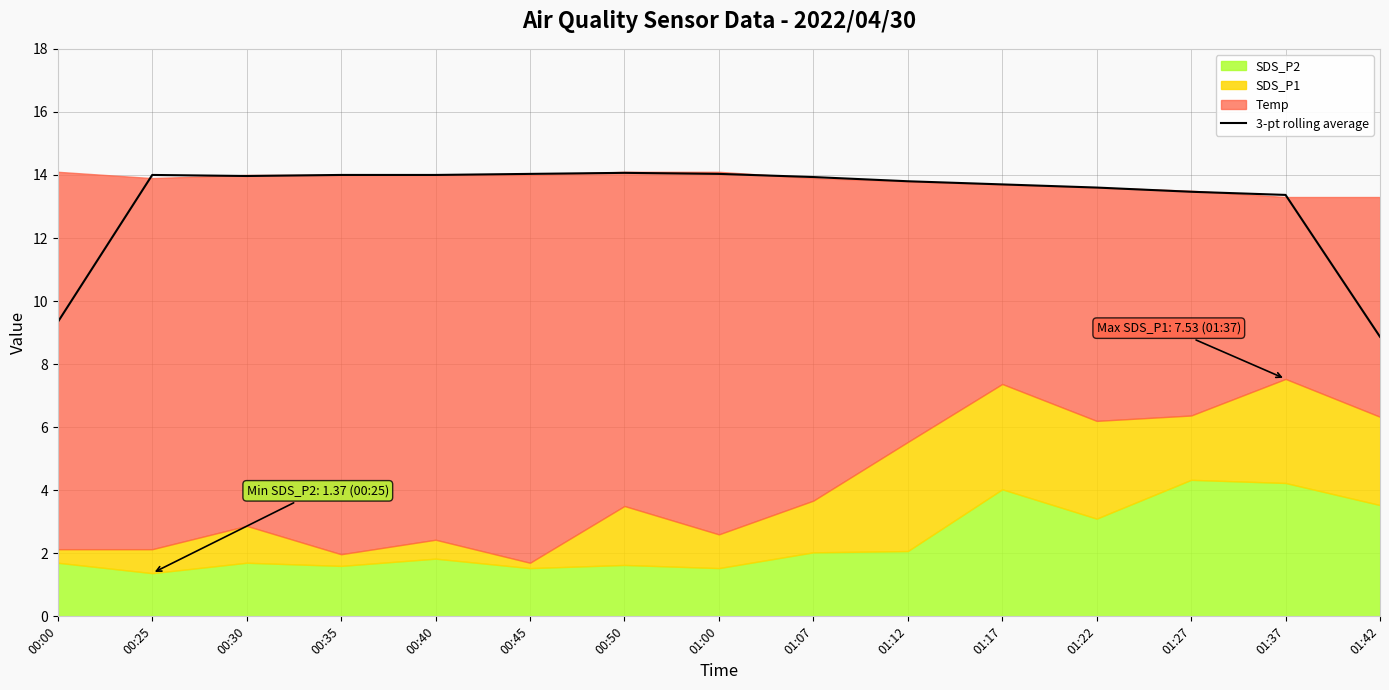

What is the lowest value of the 3-pt rolling average series?

8.9